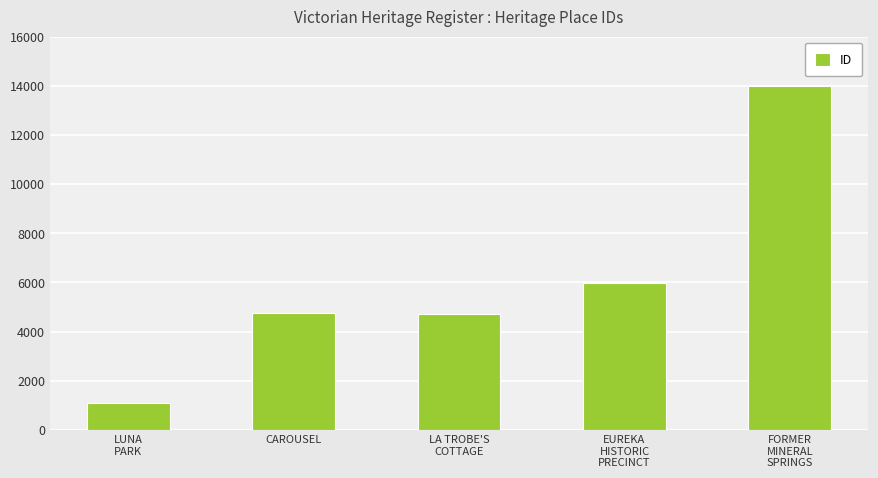

How many data points does each series have?

5